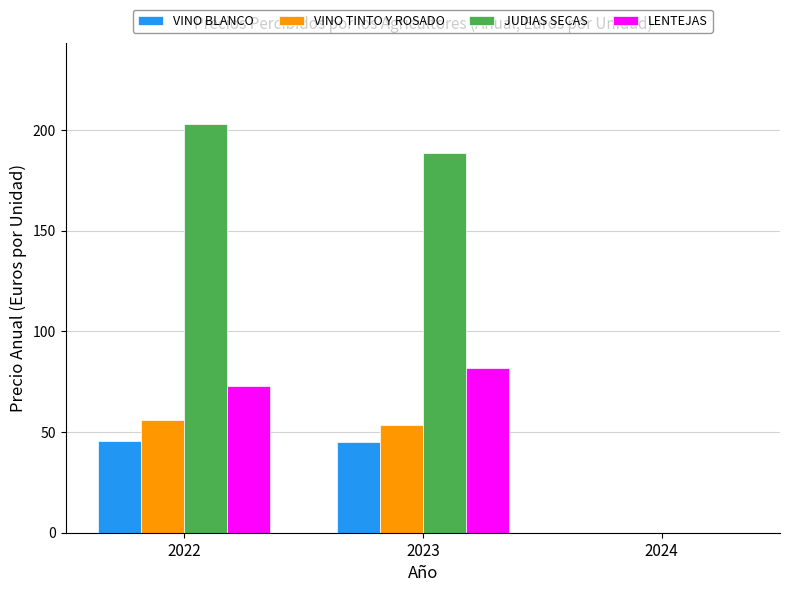

Where is VINO TINTO Y ROSADO nearest to the value 27?

2023